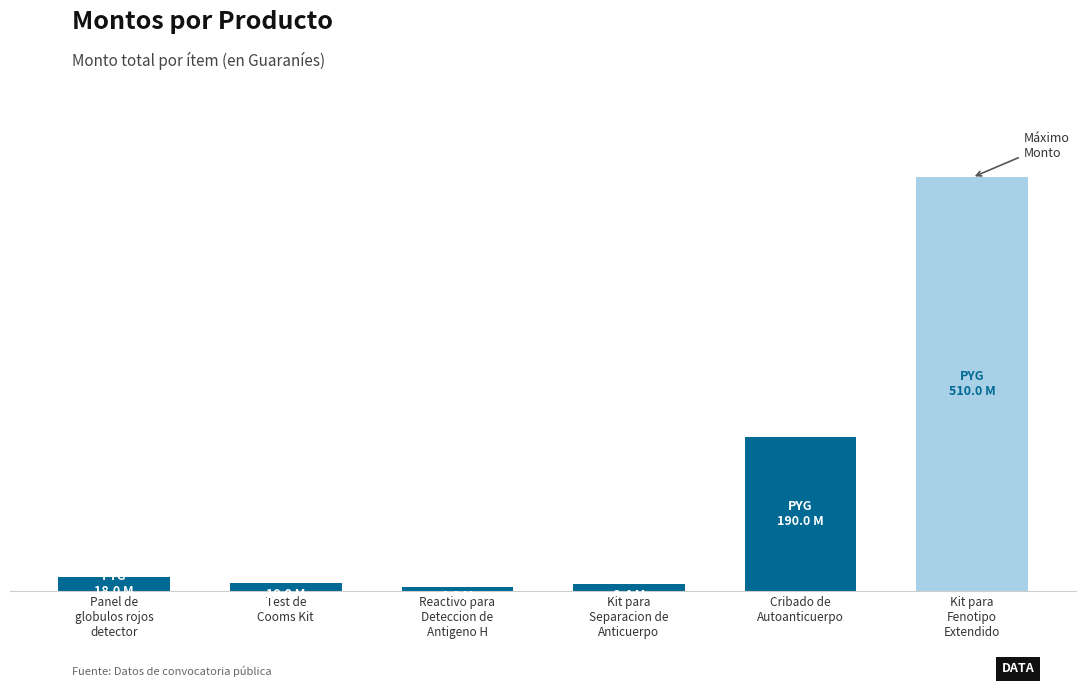

What is the maximum value shown in the chart?

510000000